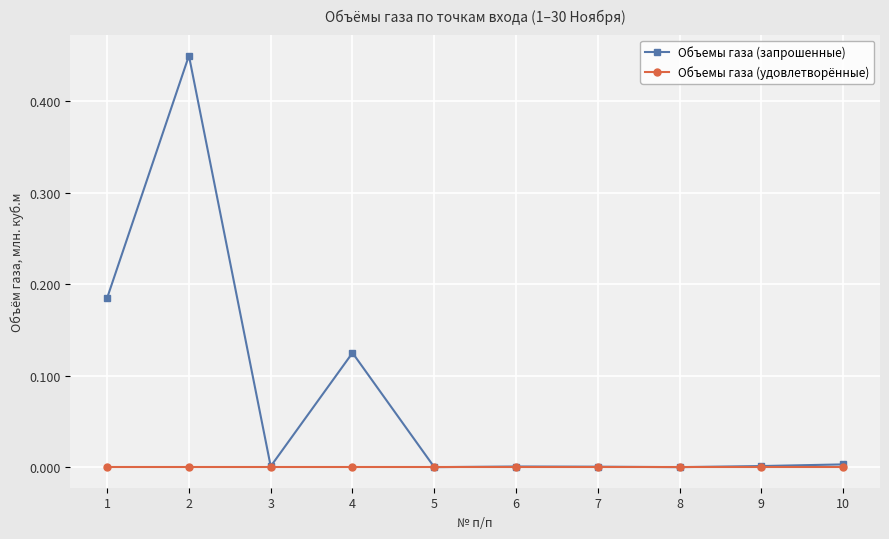

Is it true that Объемы газа (удовлетворённые) equals 0.0 at 7?

True